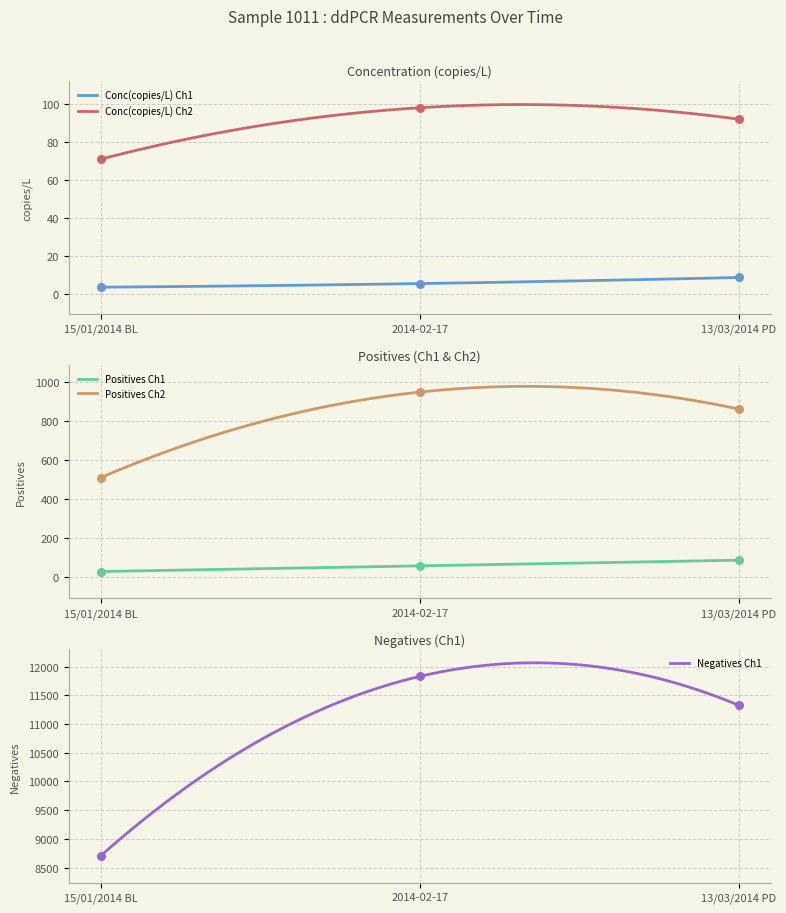

At how many categories does at least one series exceed 6128?

3